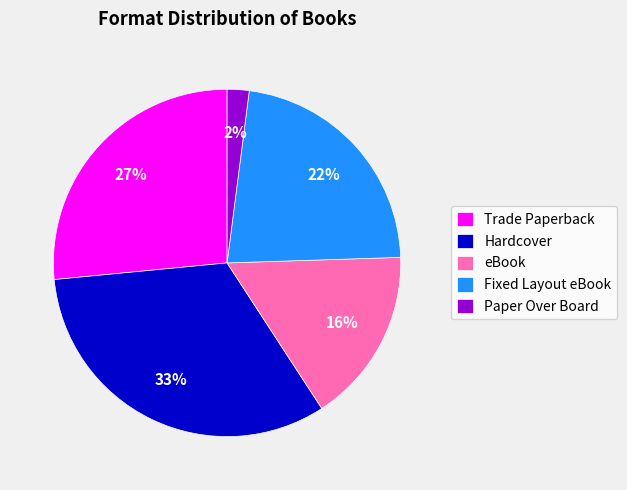

How many slices are in this pie chart?

5